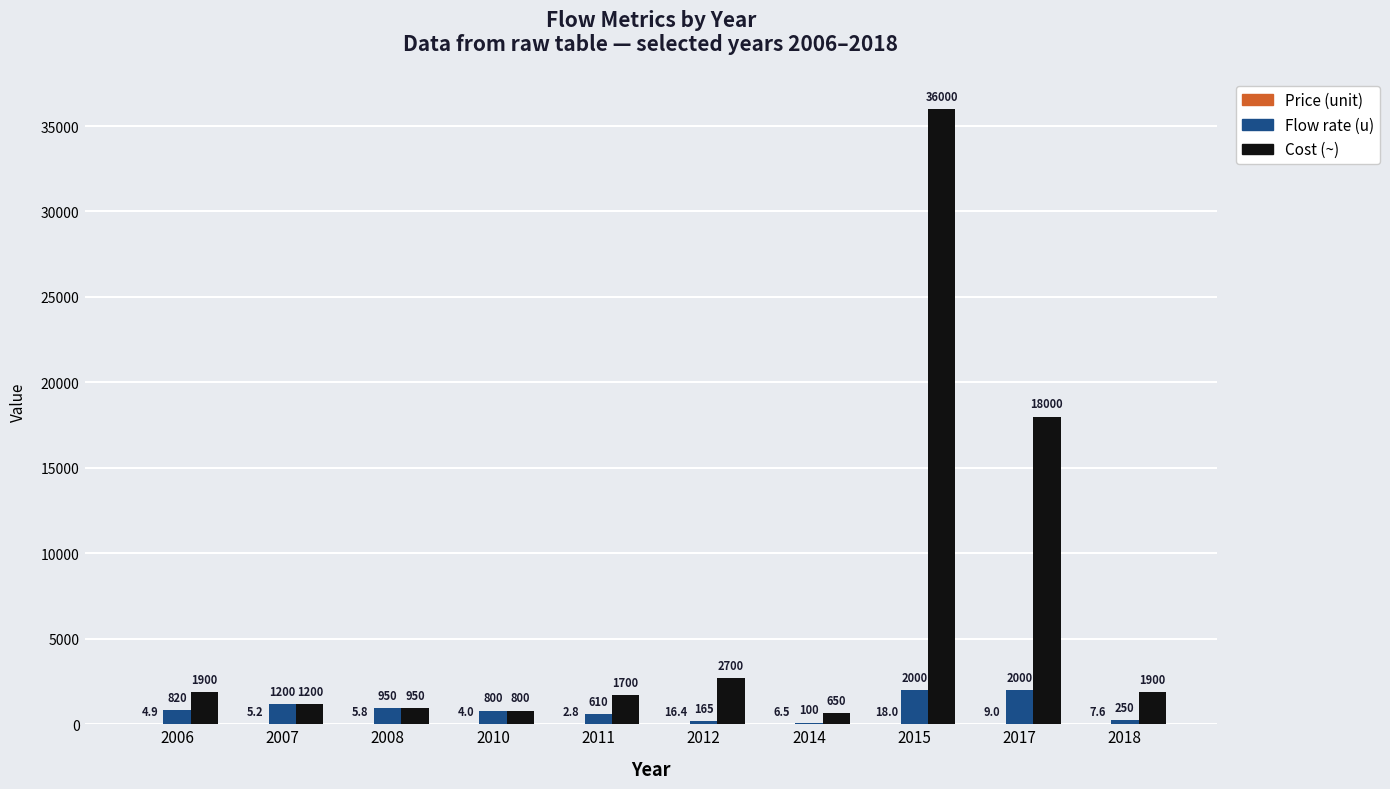

What value does the Flow rate (u) series have at 2008?

950.0